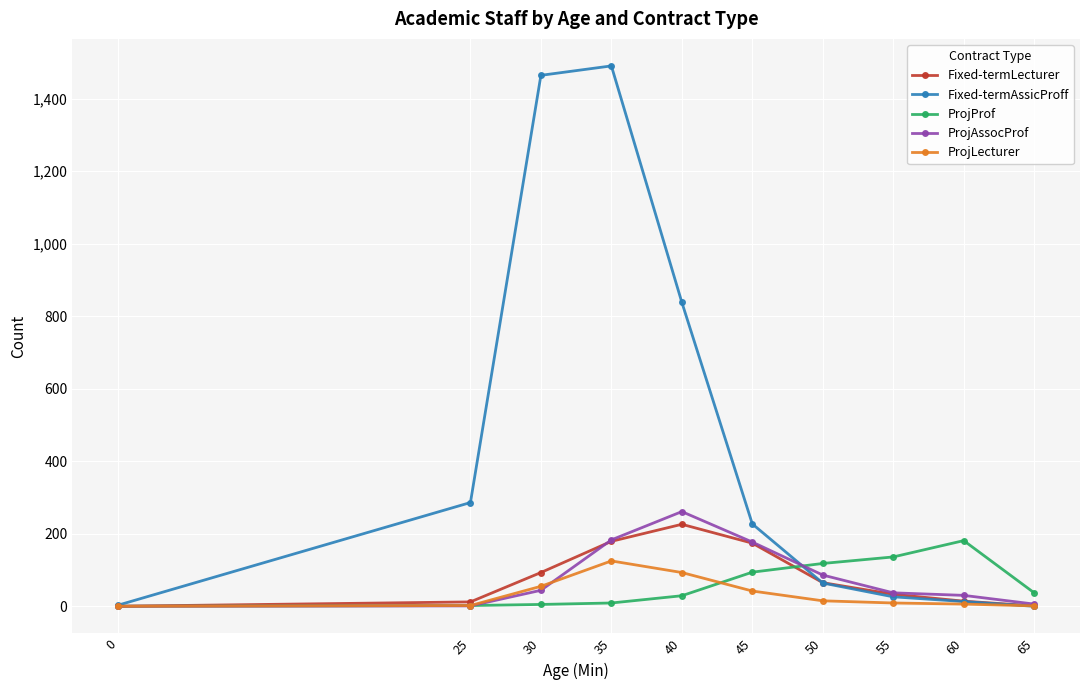

How many values in the ProjLecturer series are below 15?

5